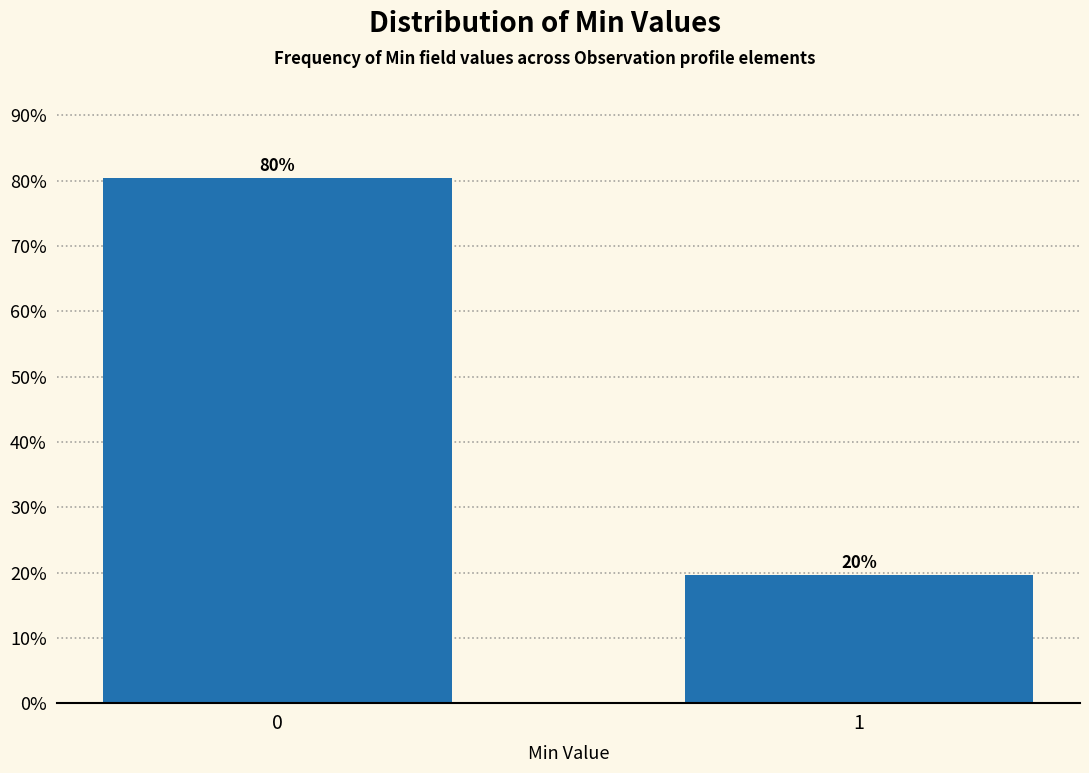

Rank the categories by value from highest to lowest.

0, 1